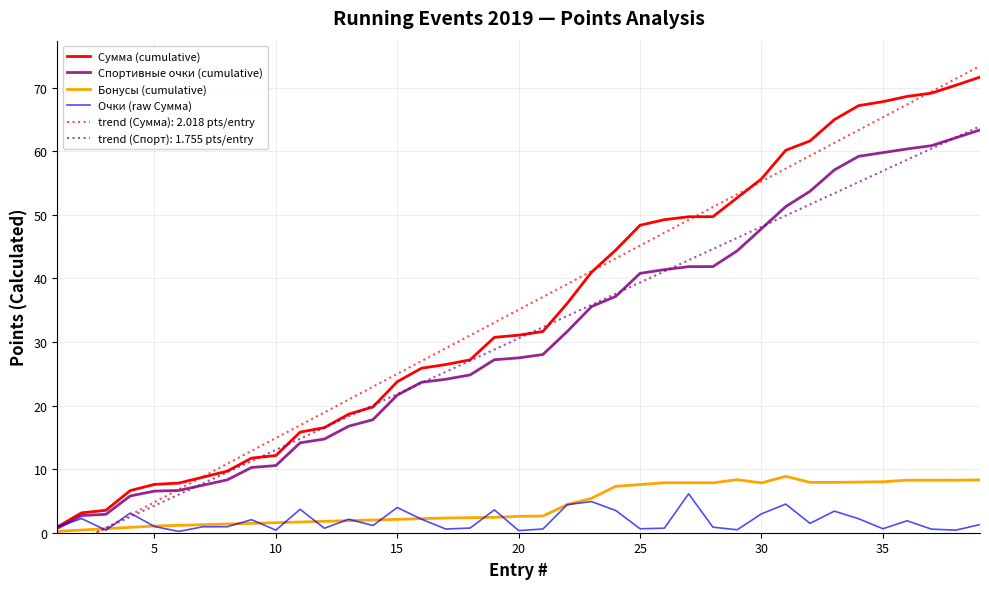

Is this an area chart (filled region under the line)?

No